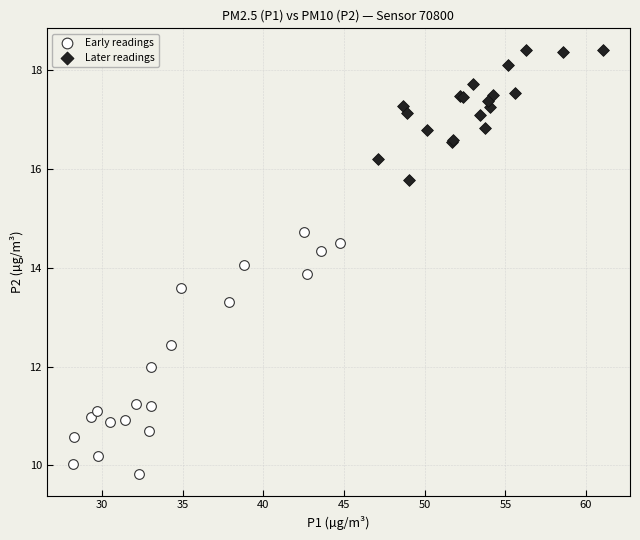

Which series has the largest Y range (max minus min)?

Early readings